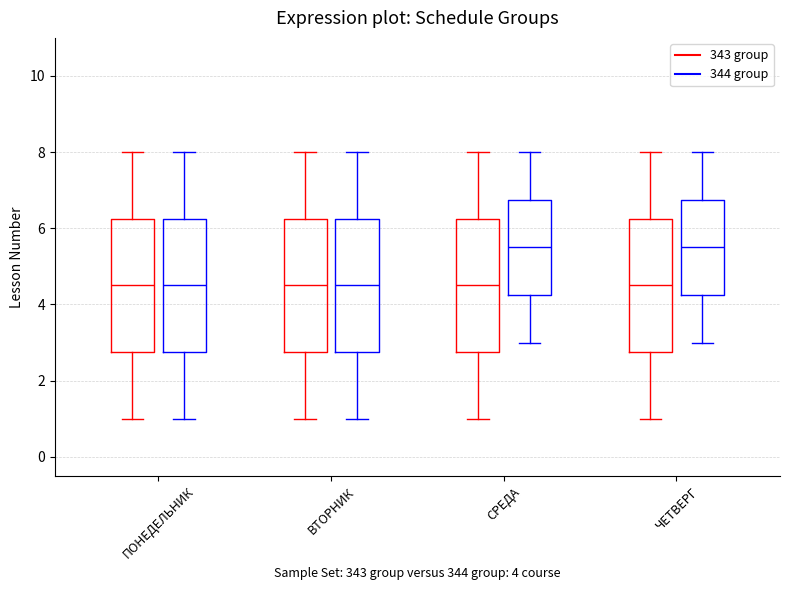

Reading left to right, read every box against the y-axis: the position of its median line, the range the box covers, and the ends of its whiskers. The values are not printed on the chart, so give them approximately, as read against the axis.

ПОНЕДЕЛЬНИК (343 group): median 4.6, box 2.8 to 6.2, whiskers 1.0 to 8.0
ПОНЕДЕЛЬНИК (344 group): median 4.6, box 2.8 to 6.2, whiskers 1.0 to 8.0
ВТОРНИК (343 group): median 4.6, box 2.8 to 6.2, whiskers 1.0 to 8.0
ВТОРНИК (344 group): median 4.6, box 2.8 to 6.2, whiskers 1.0 to 8.0
СРЕДА (343 group): median 4.6, box 2.8 to 6.2, whiskers 1.0 to 8.0
СРЕДА (344 group): median 5.6, box 4.2 to 6.8, whiskers 3.0 to 8.0
ЧЕТВЕРГ (343 group): median 4.6, box 2.8 to 6.2, whiskers 1.0 to 8.0
ЧЕТВЕРГ (344 group): median 5.6, box 4.2 to 6.8, whiskers 3.0 to 8.0